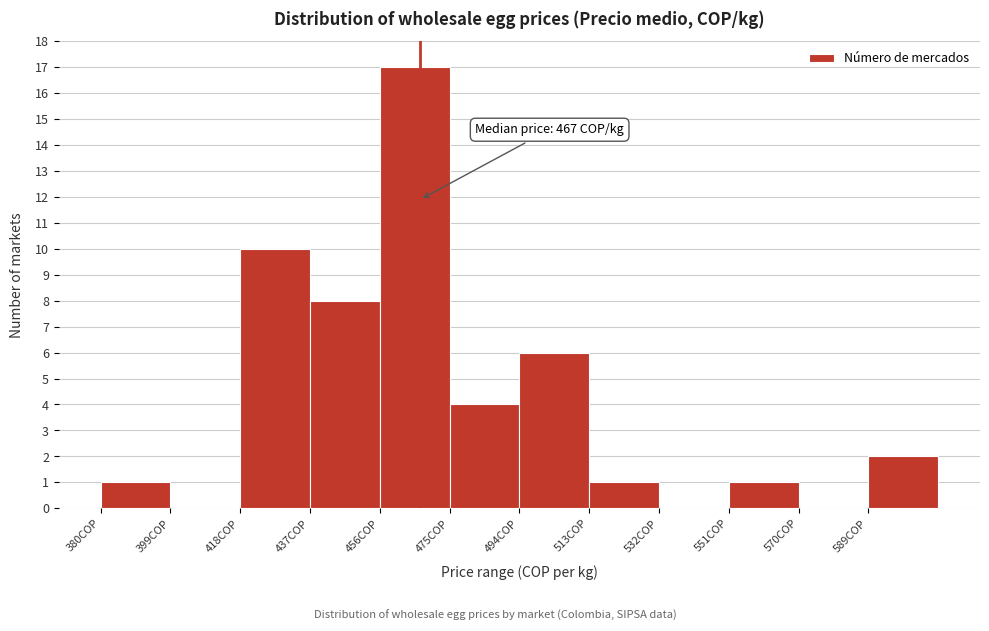

Over which range of the x-axis is the bar tallest?

456 to 475